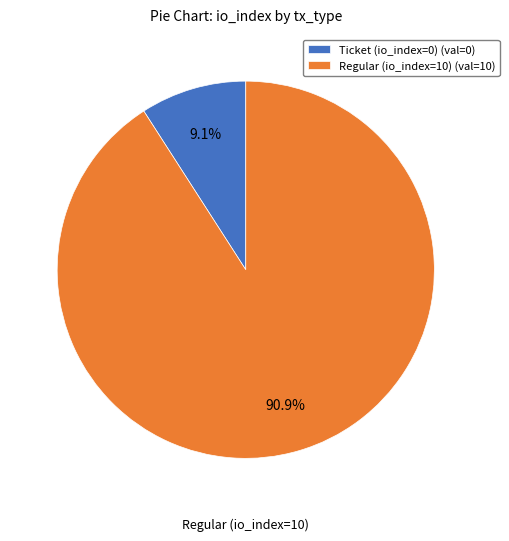

How many segments does this pie chart have?

2